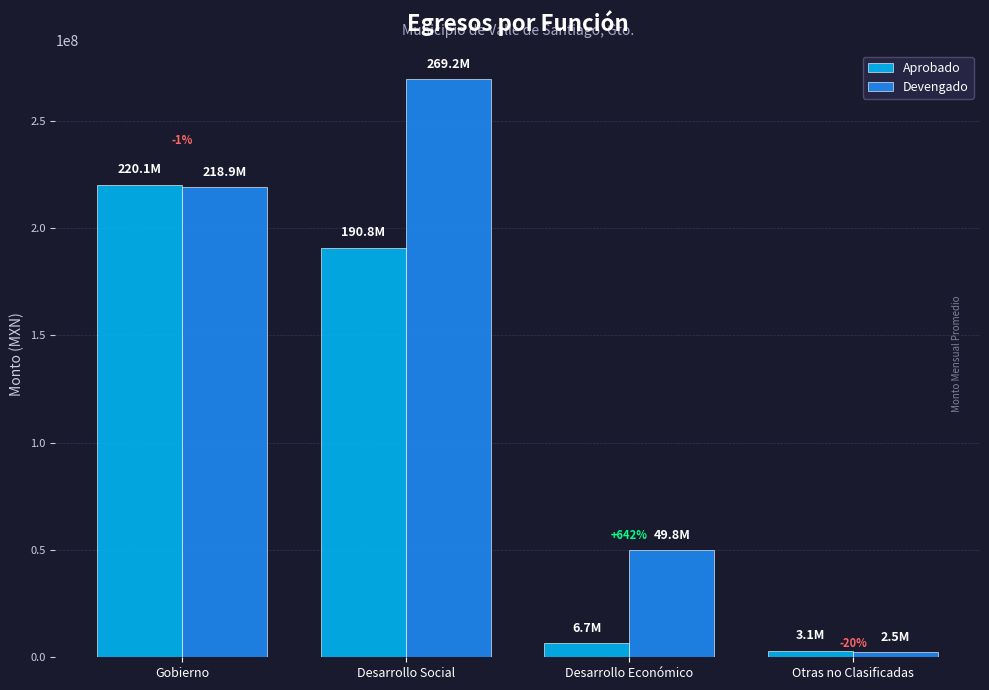

Are the bars grouped side by side (vs. stacked)?

Yes